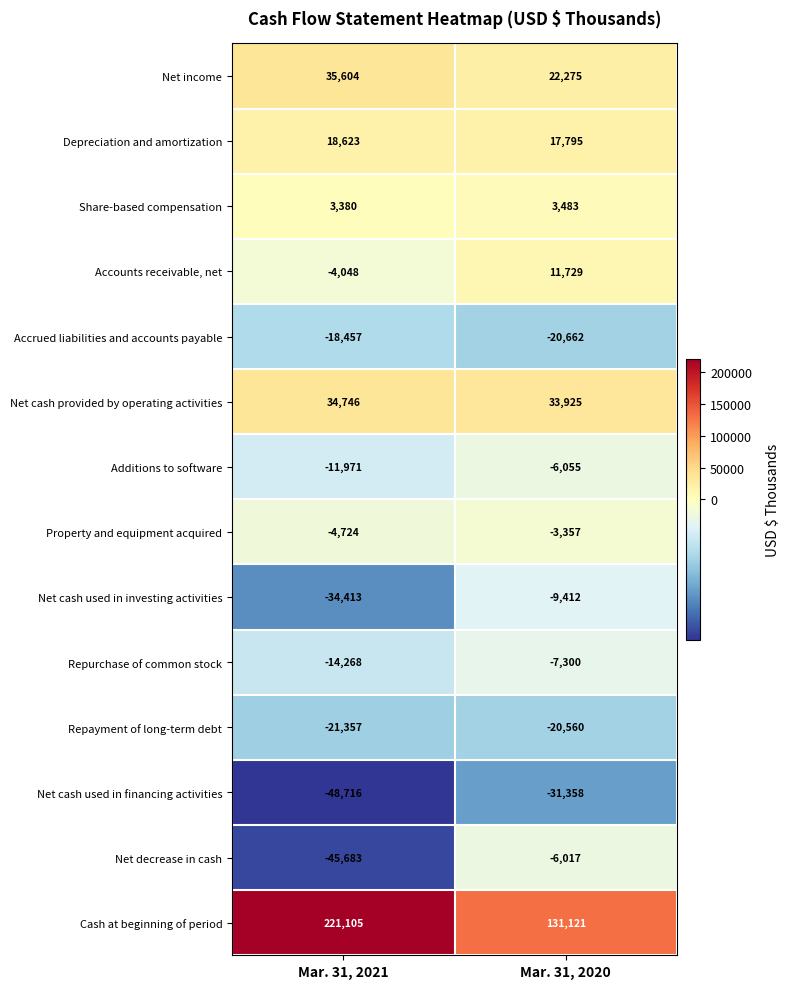

What is the difference between the Net income values at Mar. 31, 2020 and Mar. 31, 2021?

13329